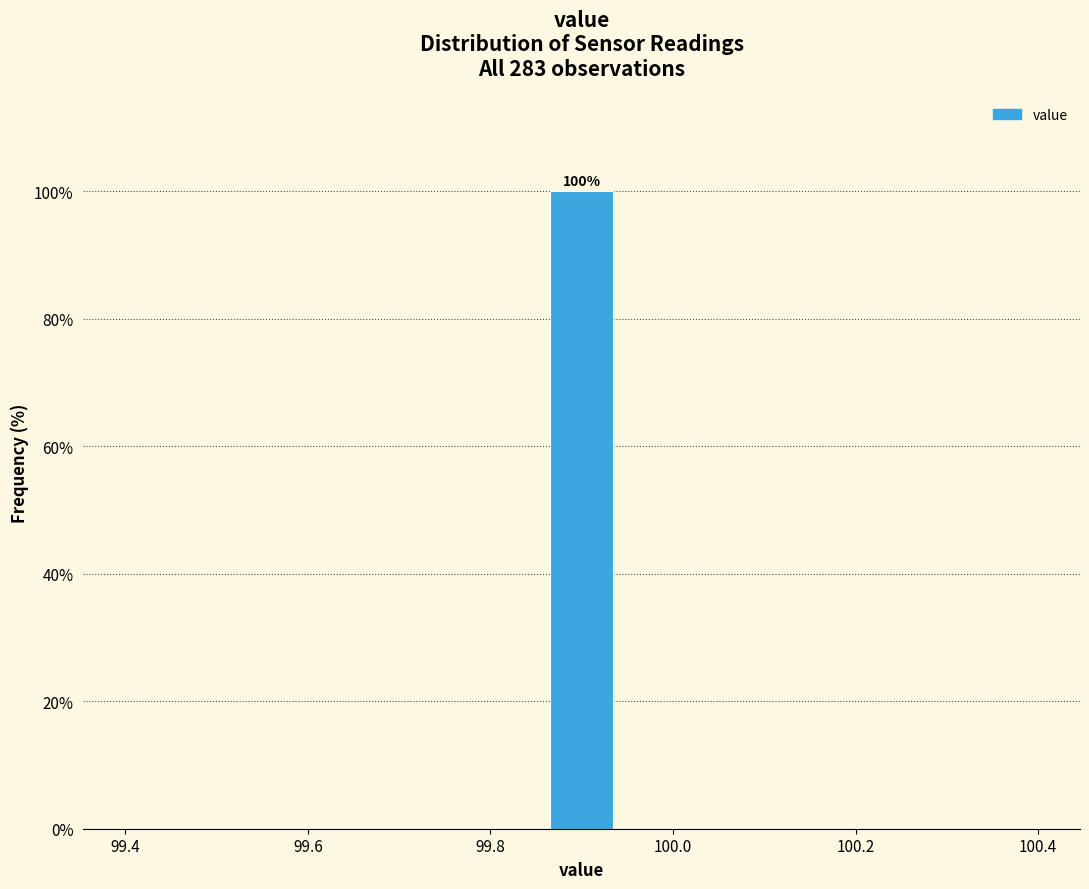

Around what value on the x-axis is the tallest bar? Give the approximate position of its centre, as read against the axis.

99.90